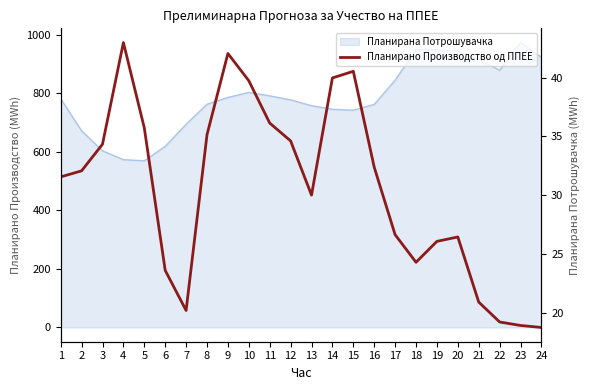

How many data points does each series have?

24